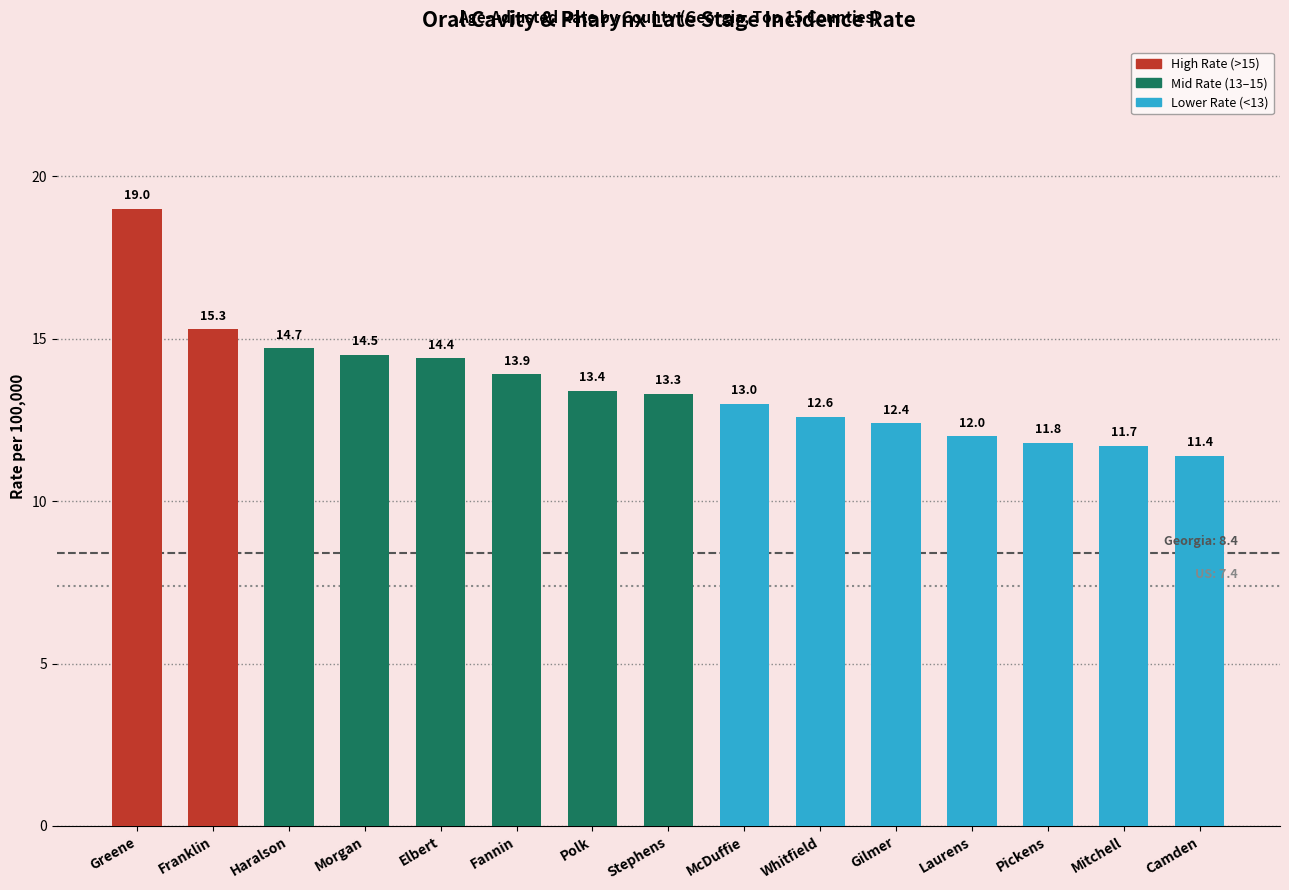

What is the label of the 6th bar from the left?

Fannin